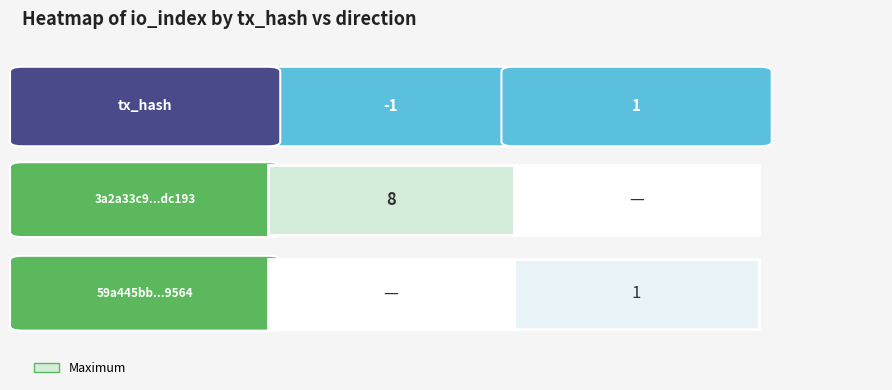

What is the maximum value shown in the chart?

8